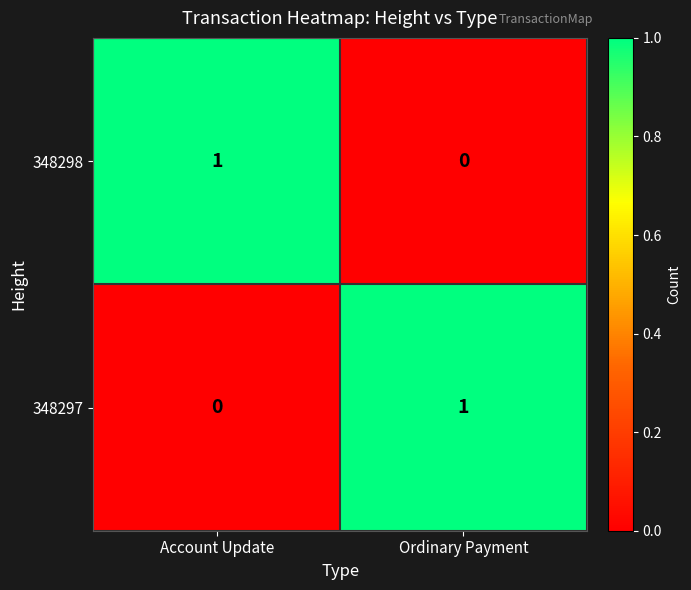

How many data points does each series have?

2